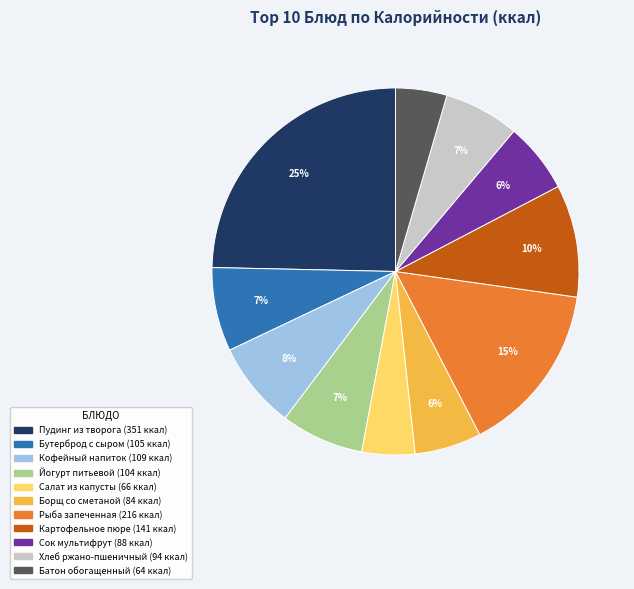

Does any single category account for the majority?

No